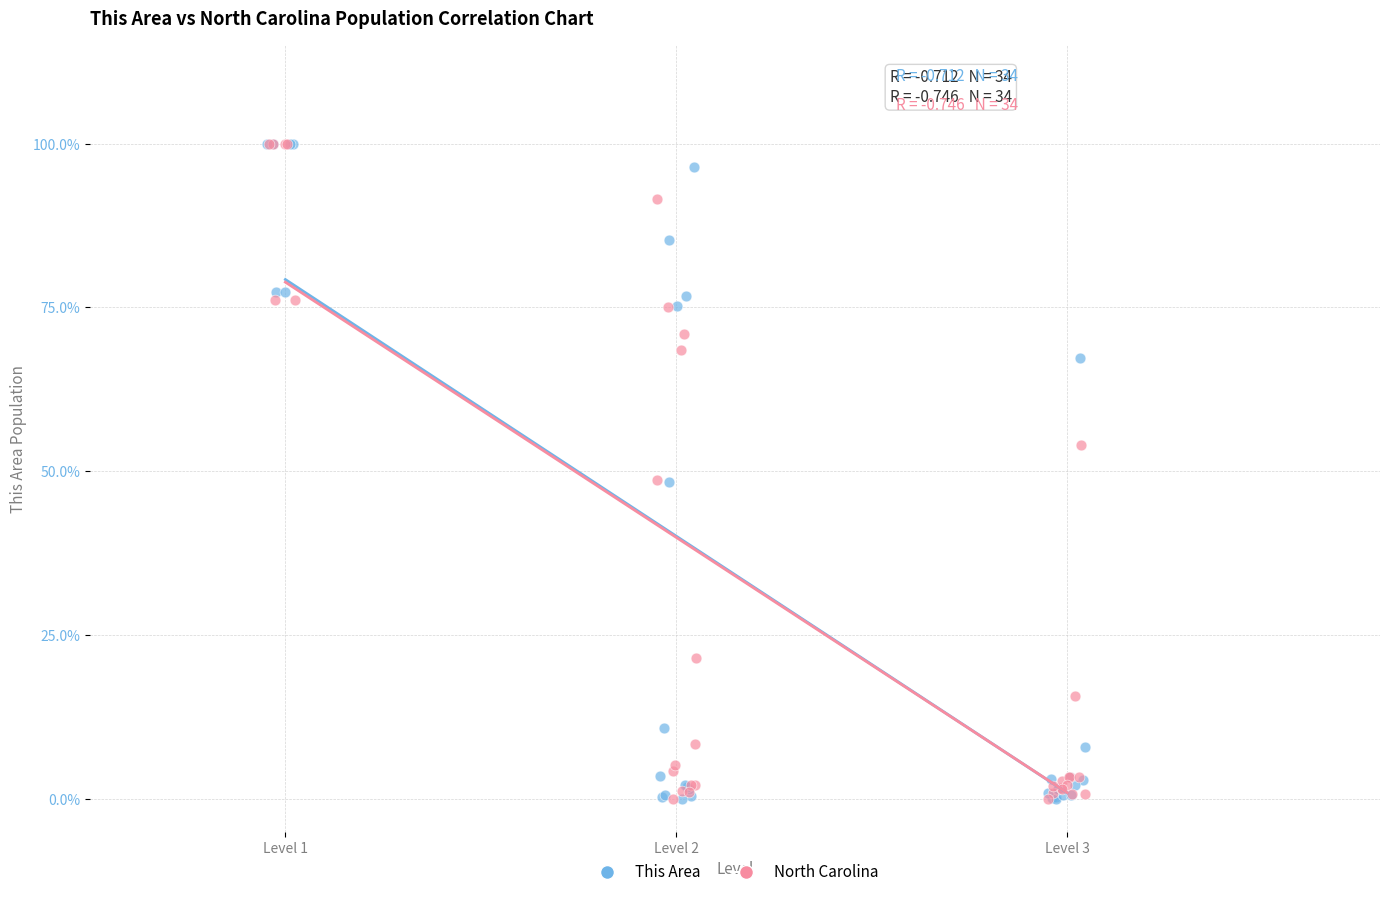

What are all the series names shown in the legend?

This Area, North Carolina